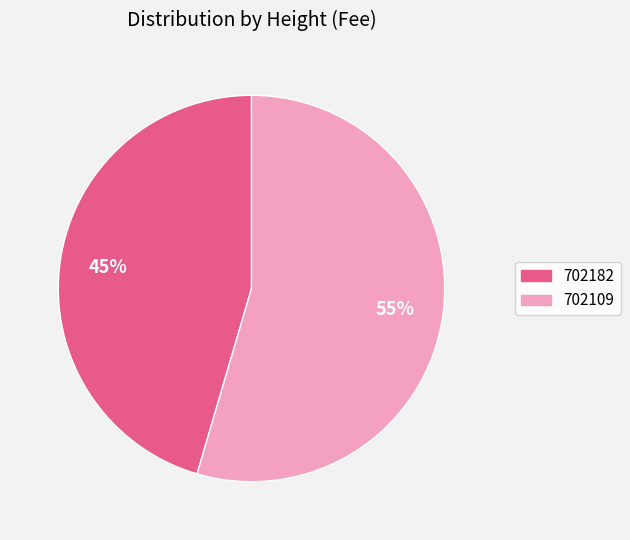

Which category has the smallest portion of the pie?

702182